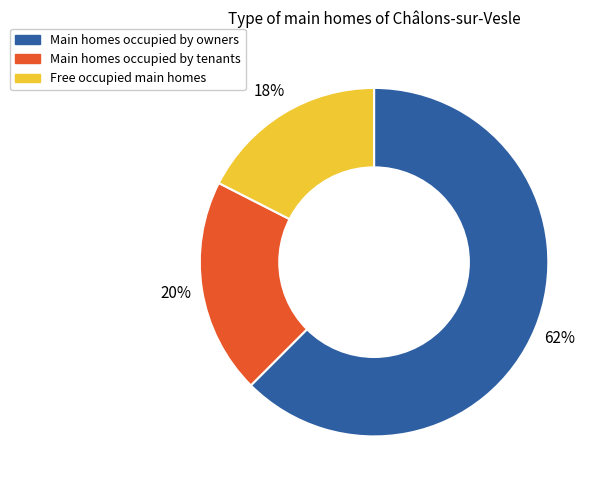

Combined, do Free occupied main homes and Main homes occupied by owners account for over 50%?

Yes